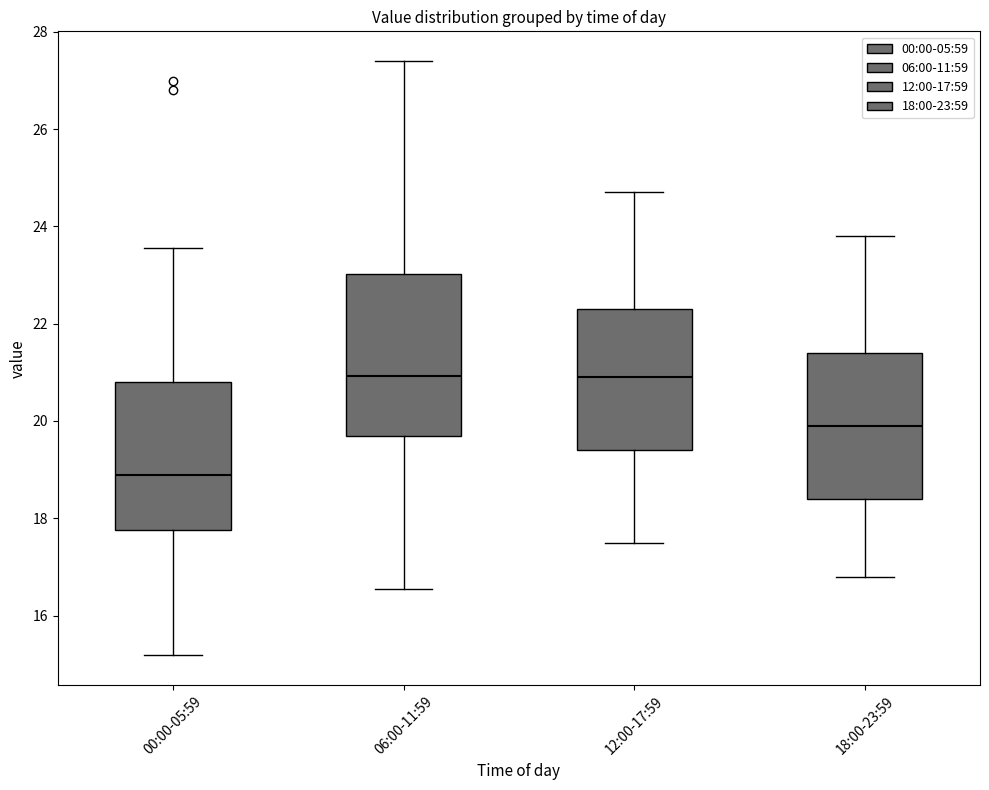

Which box is the tallest, from its lower edge to its upper edge?

06:00-11:59